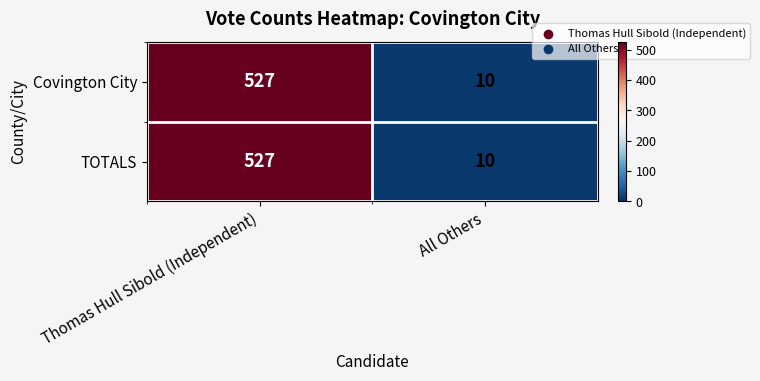

At which category is the sum across all series the highest?

Thomas Hull Sibold (Independent)